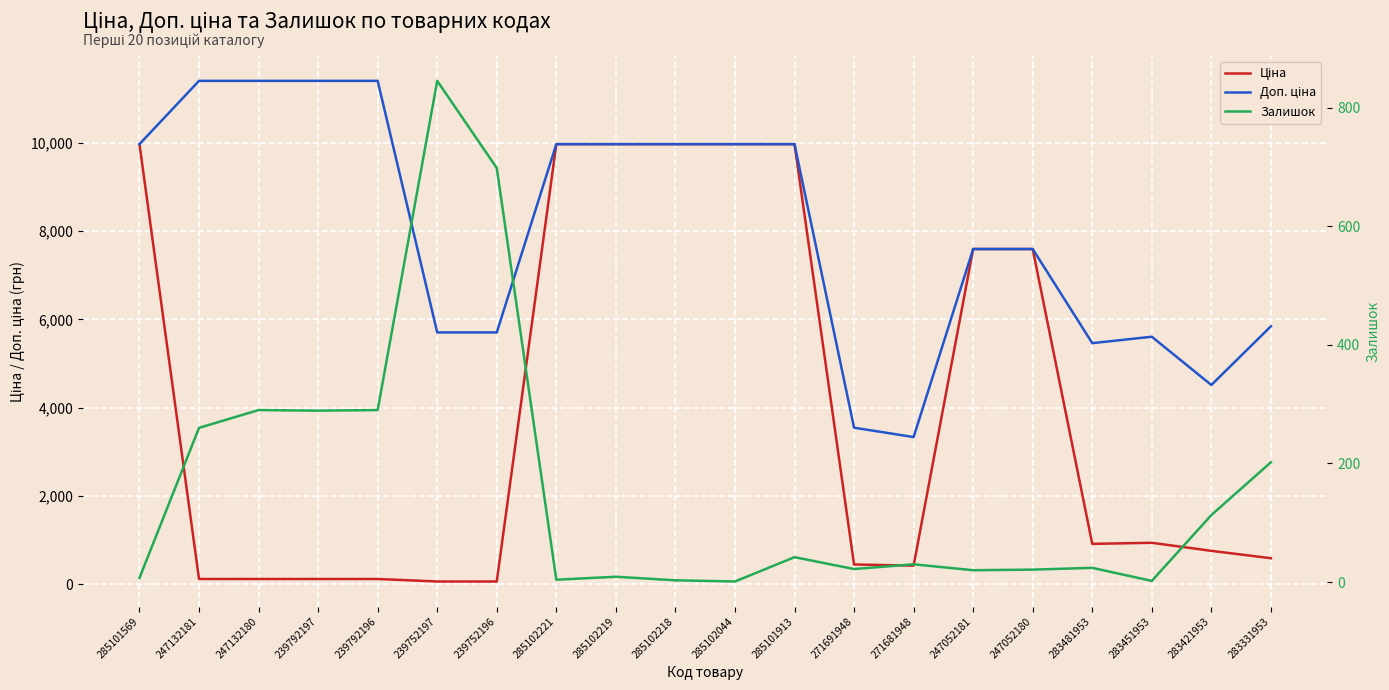

Does the chart display data point markers on the line(s)?

No